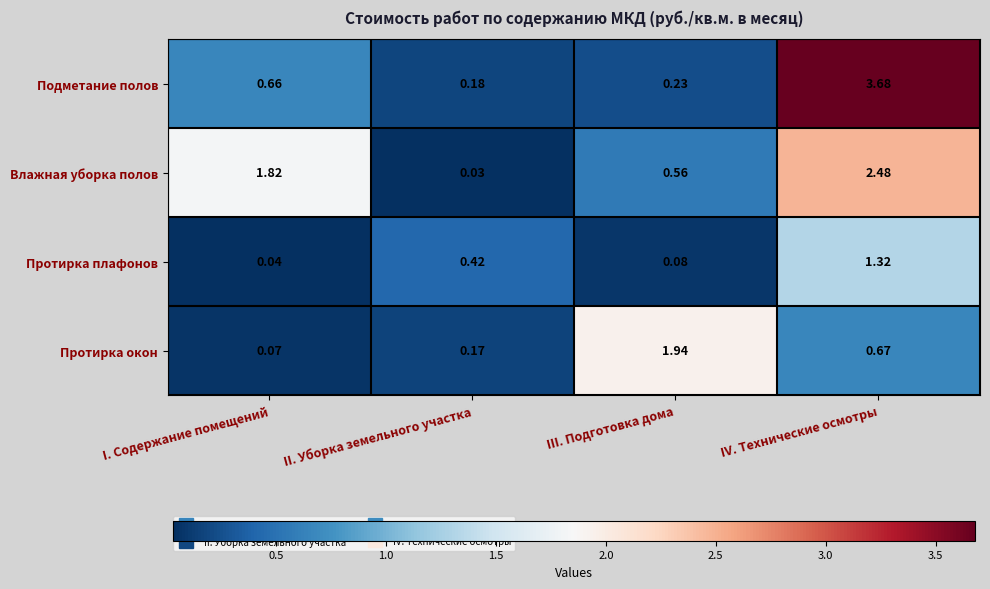

At which label is Протирка плафонов closest to 0?

I. Содержание помещений